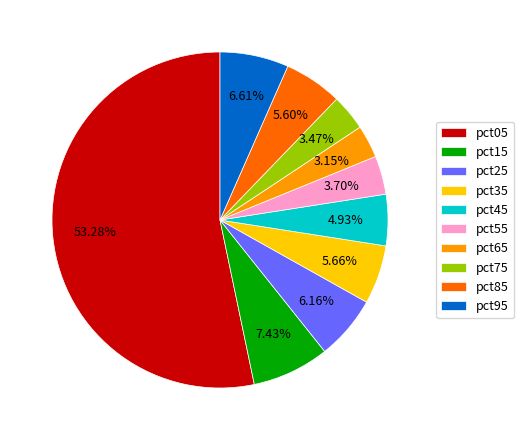

What percentage is NOT represented by pct35?

94.3%